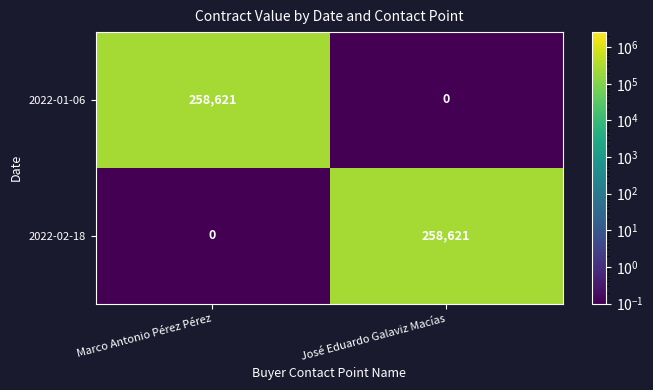

What is the maximum value shown in the chart?

258621